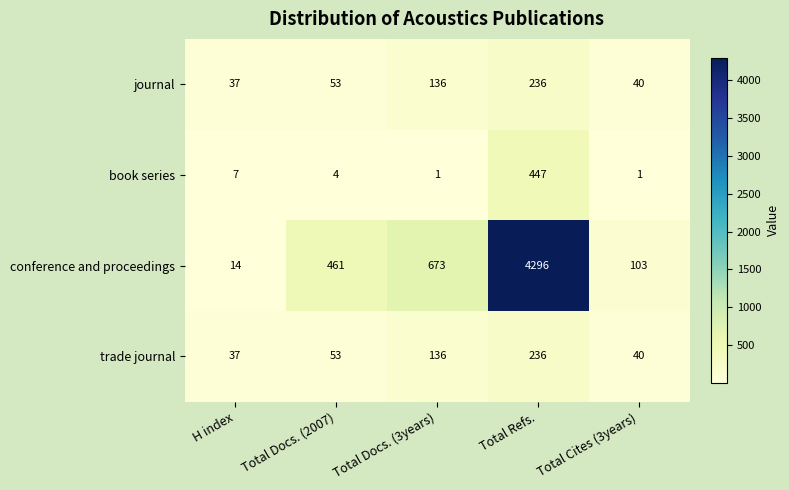

What is the sum of the trade journal values at Total Refs. and H index?

273